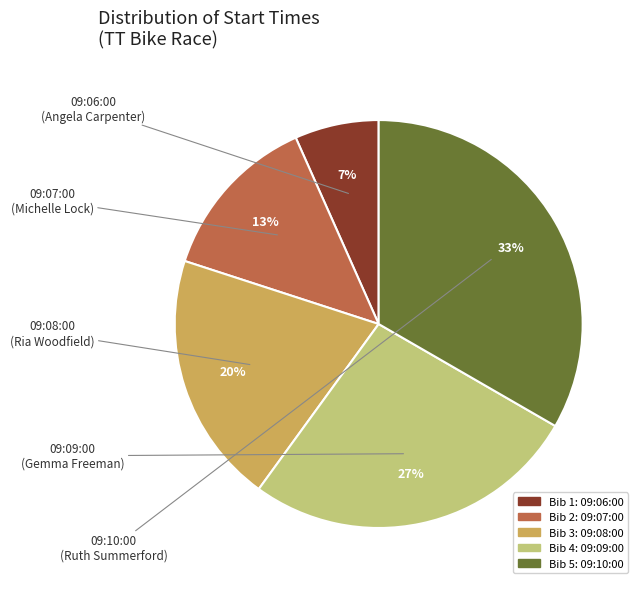

To the nearest percent, what is the average slice percentage?

20%